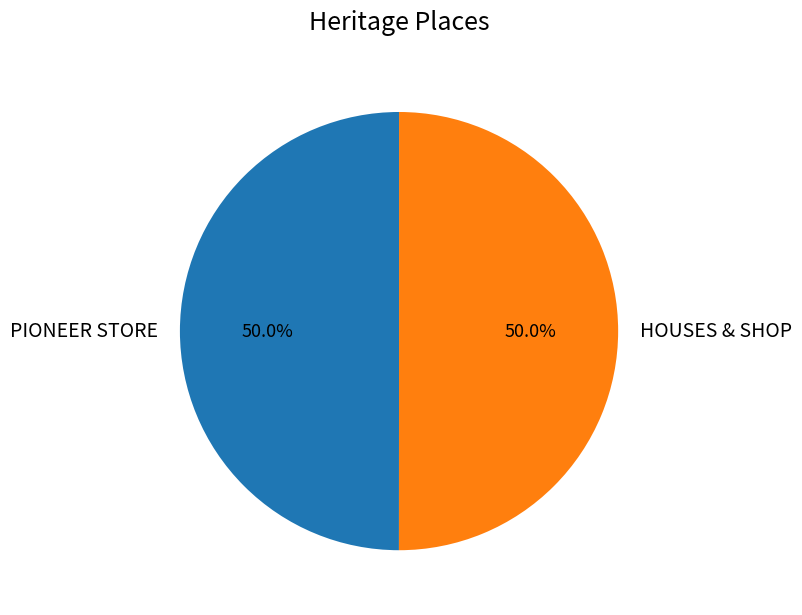

To the nearest percent, what portion does HOUSES & SHOP represent?

50%